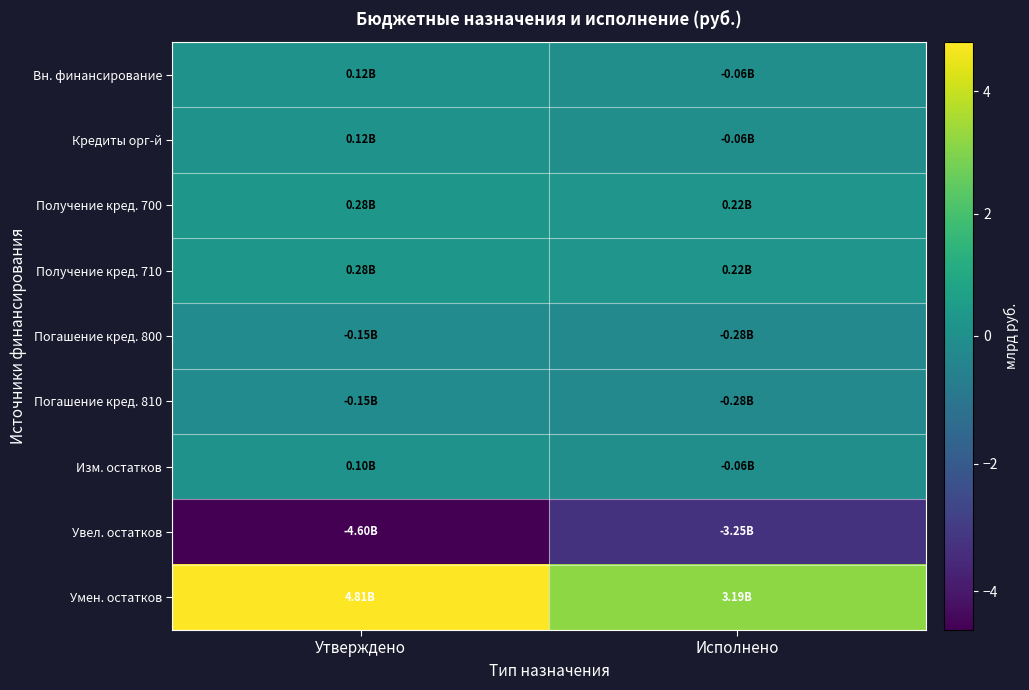

Reading left to right, list all the values displayed in this chart.

Вн. финансирование: Утверждено=0.1	Исполнено=-0.1
Кредиты орг-й: Утверждено=0.1	Исполнено=-0.1
Получение кред. 700: Утверждено=0.3	Исполнено=0.2
Получение кред. 710: Утверждено=0.3	Исполнено=0.2
Погашение кред. 800: Утверждено=-0.2	Исполнено=-0.3
Погашение кред. 810: Утверждено=-0.2	Исполнено=-0.3
Изм. остатков: Утверждено=0.1	Исполнено=-0.1
Увел. остатков: Утверждено=-4.6	Исполнено=-3.2
Умен. остатков: Утверждено=4.8	Исполнено=3.2